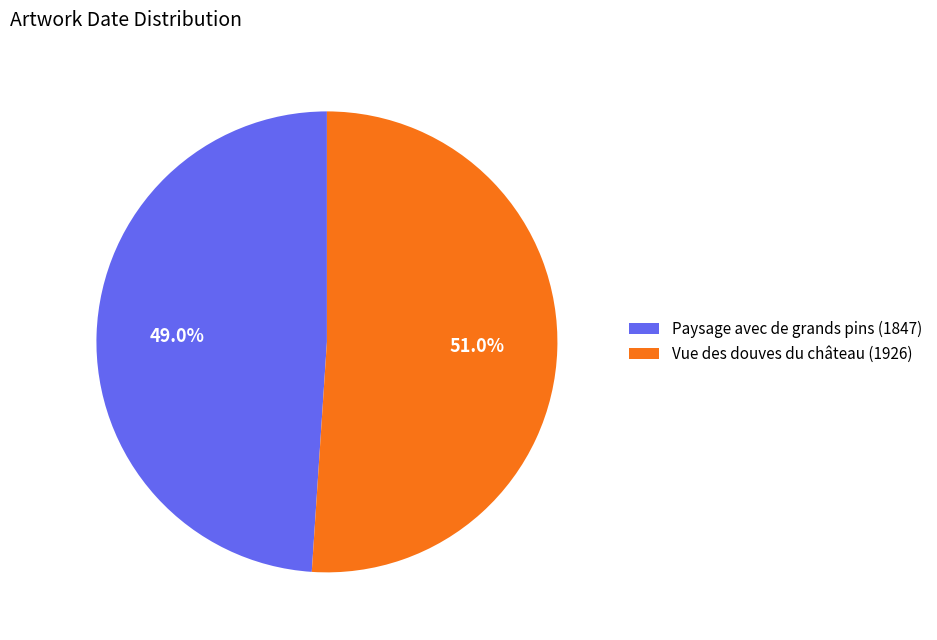

Is it true that Vue des douves du château (1926) is 51% of the pie?

True